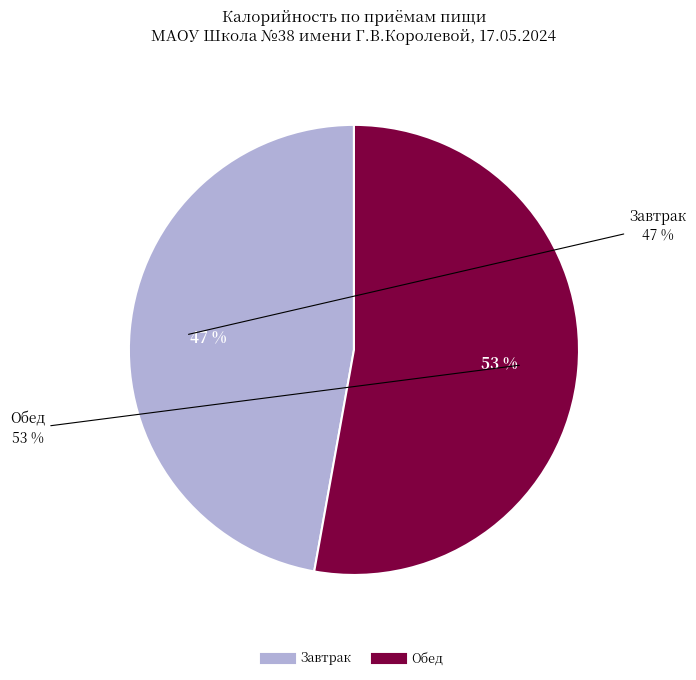

The Завтрак slice represents 47% of the pie. True or false?

True